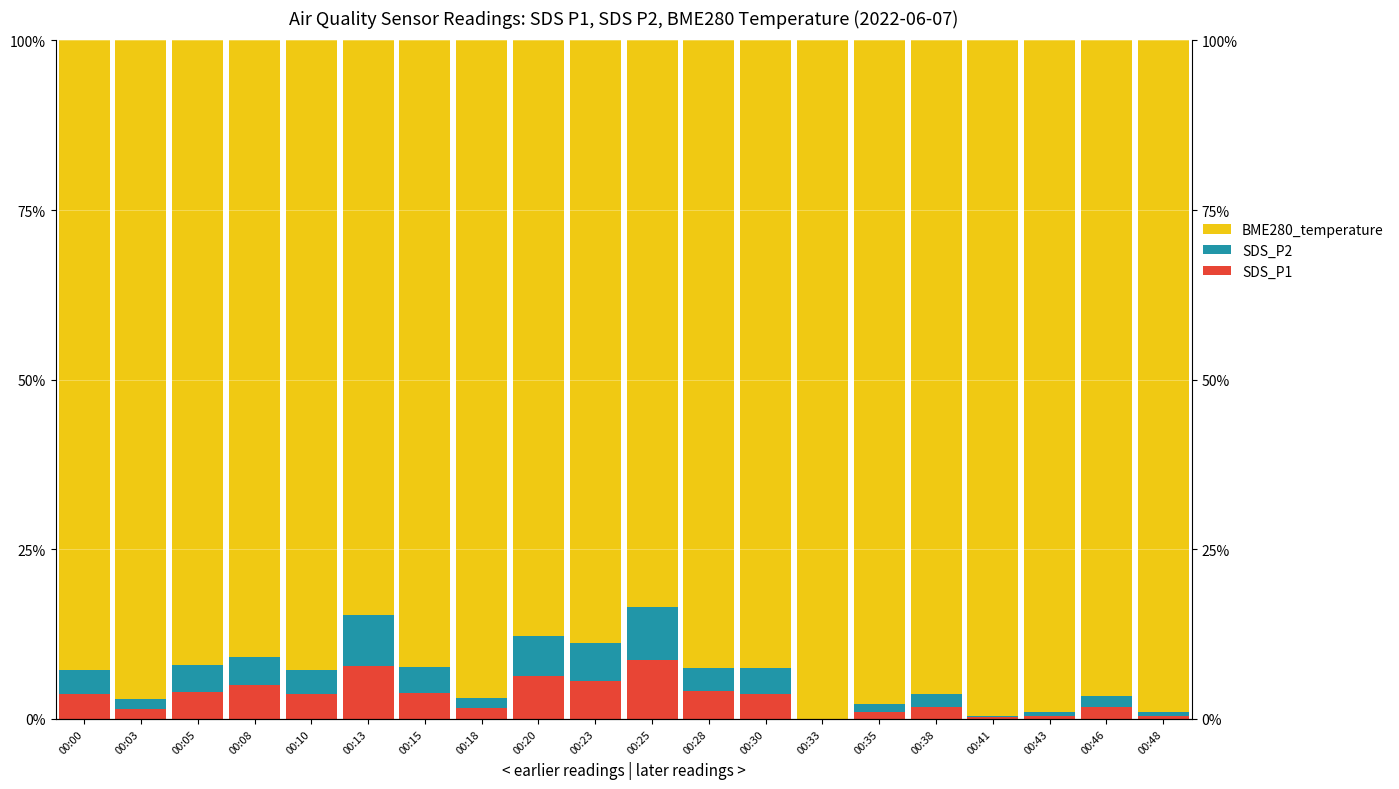

What value does the SDS_P1 series have at 00:23?

5.6